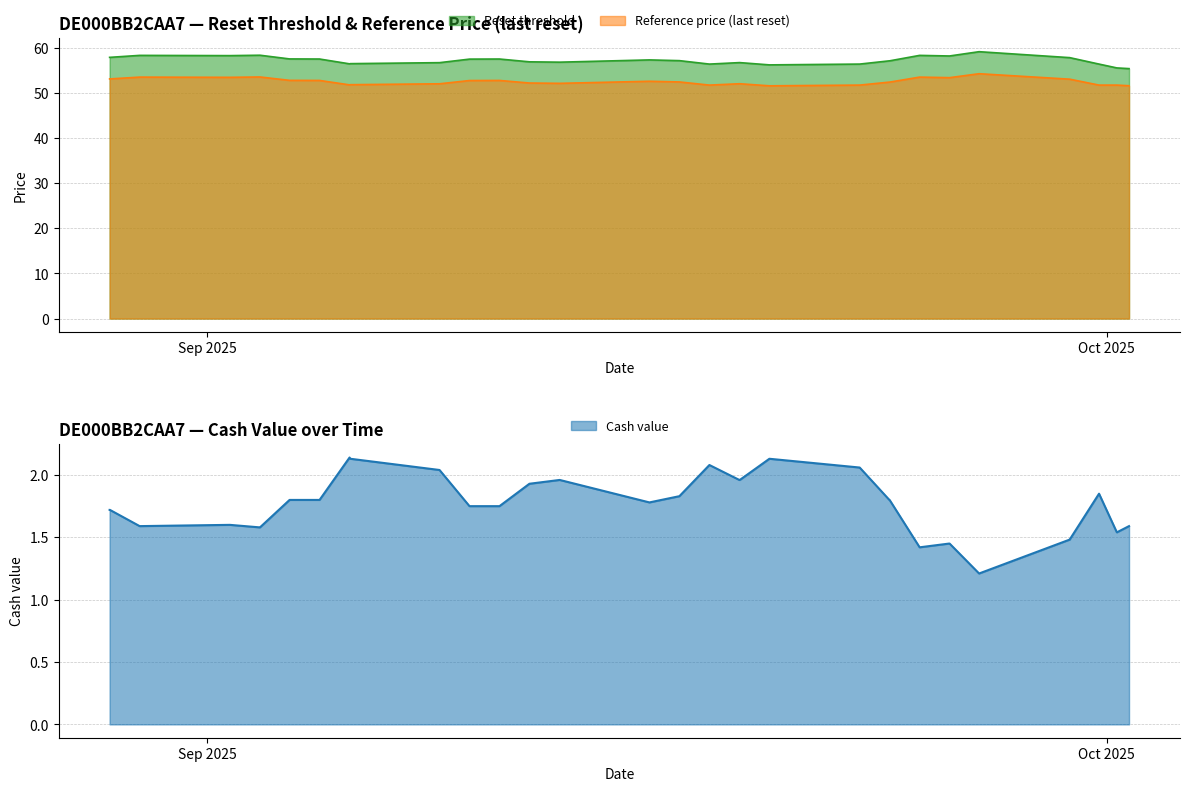

What is the value of the Reference price (last reset) point at the 22nd from the left?

52.2